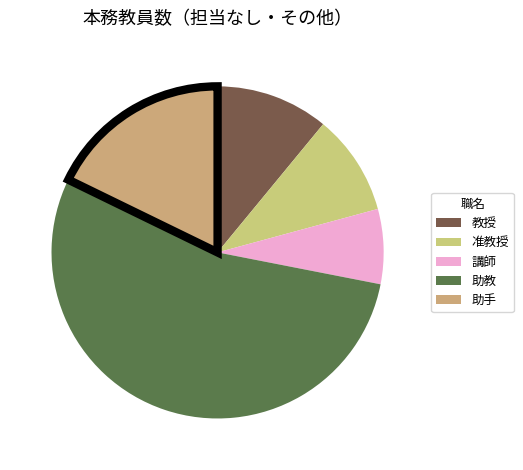

Which slice represents more than half of the pie?

助教